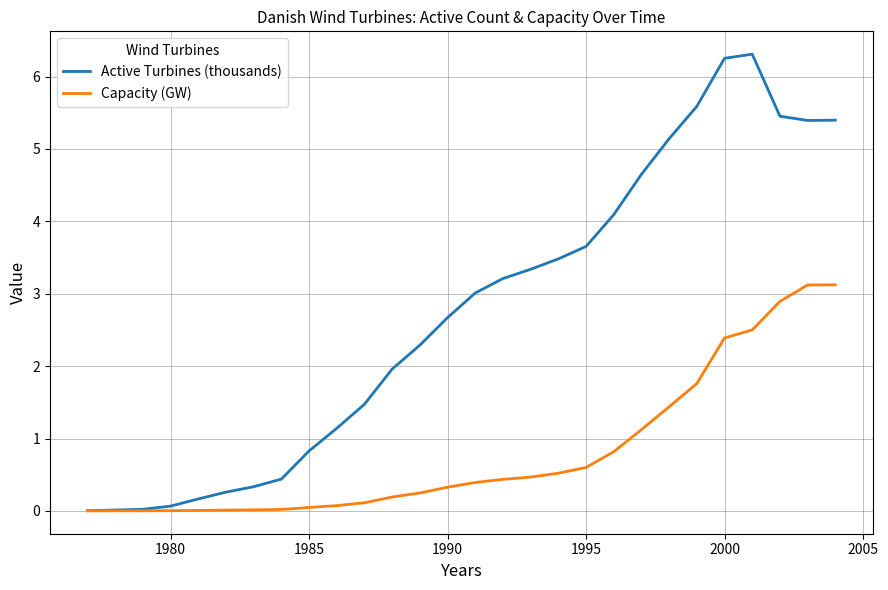

How many lines are shown in the chart?

2